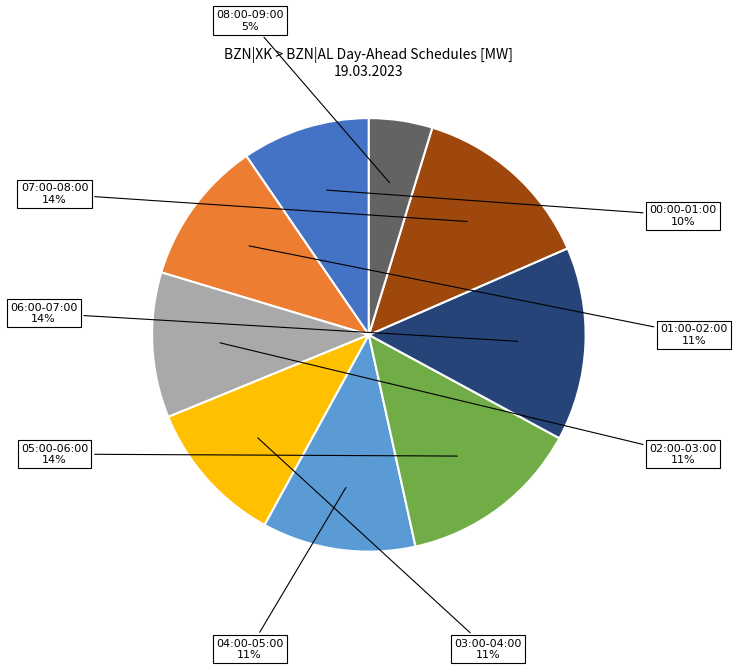

How many slices are in this pie chart?

9